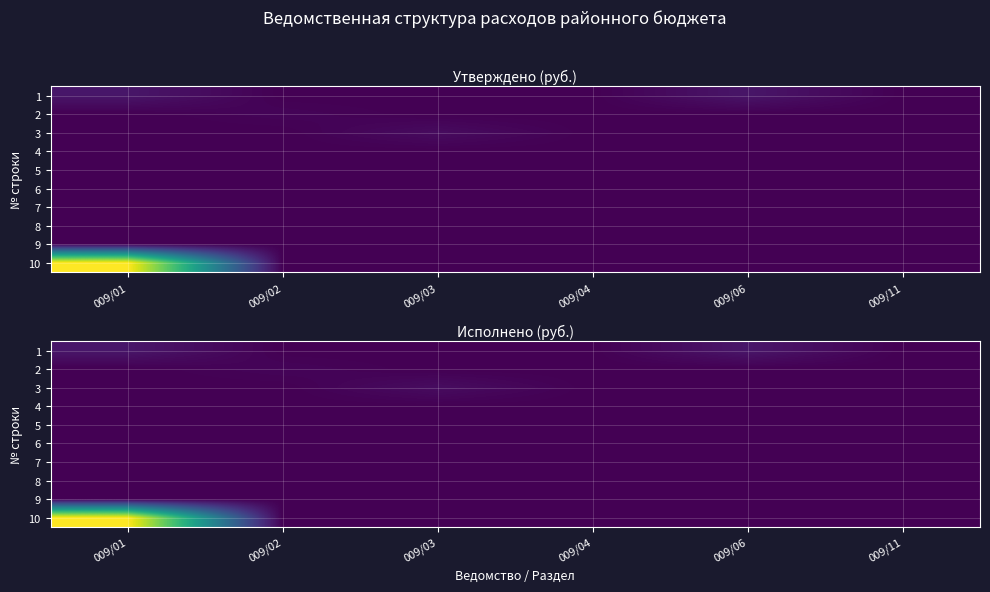

Which series has the largest range (max minus min)?

10